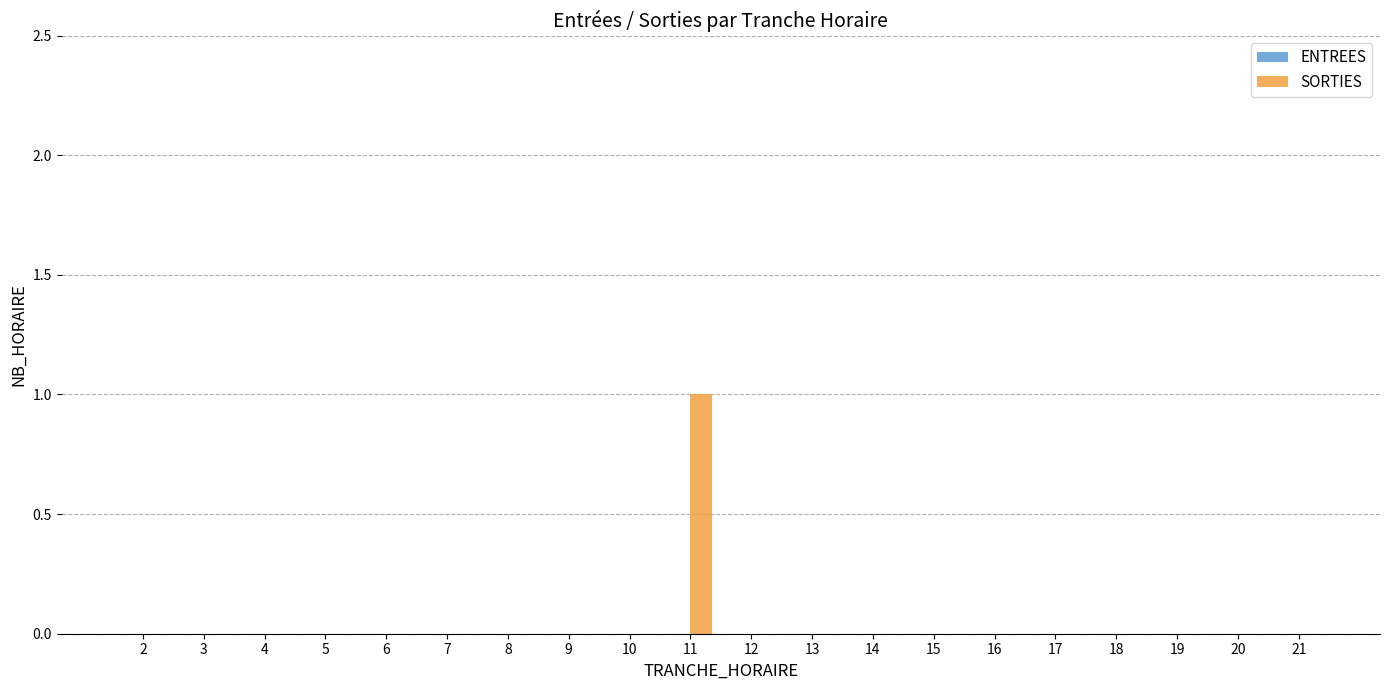

Which label corresponds to the largest value in the chart?

11